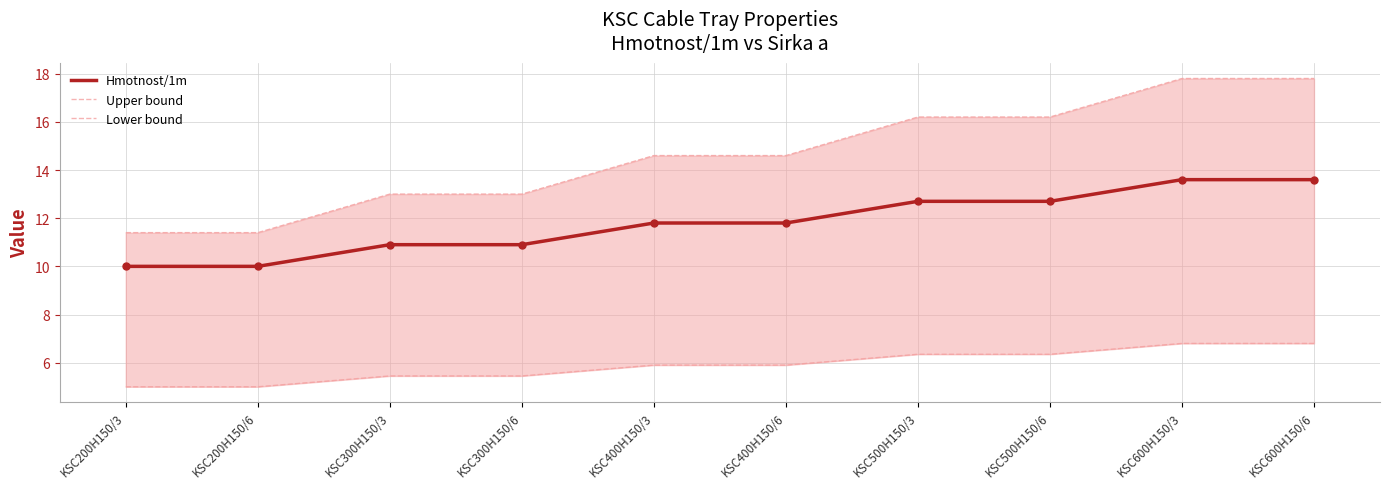

Which series contains the lowest Y value?

Lower bound